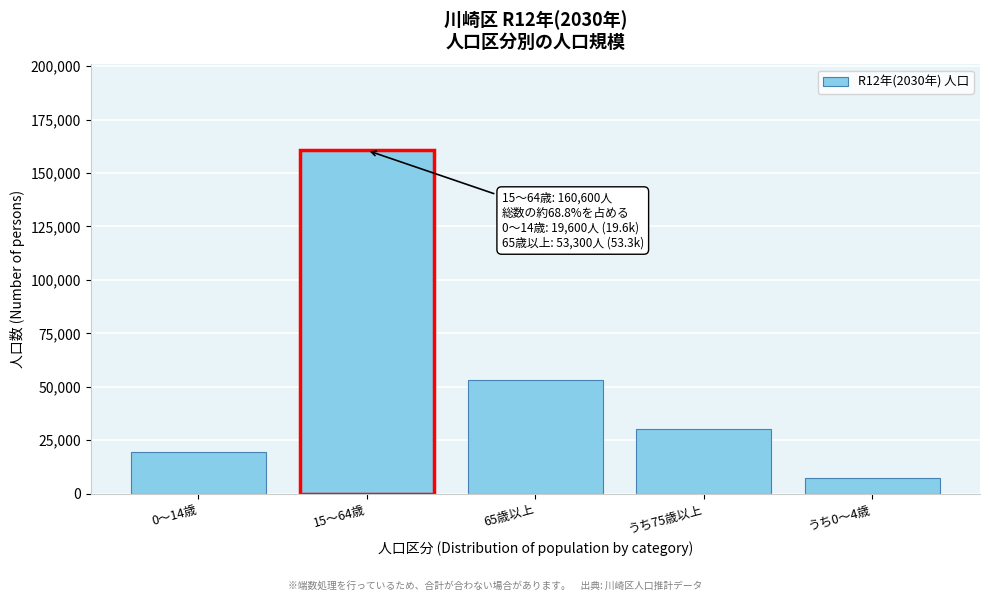

Reading left to right, list all the values displayed in this chart.

0～14歳=19600	15～64歳=160600	65歳以上=53300	うち75歳以上=30300	うち0～4歳=7200